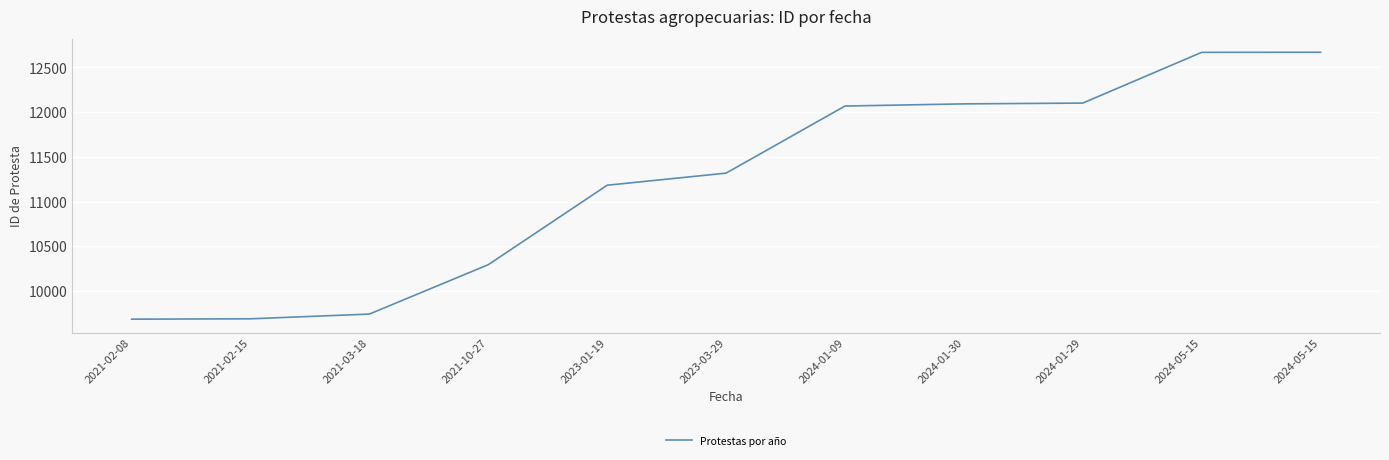

Does the chart display data point markers on the line(s)?

No